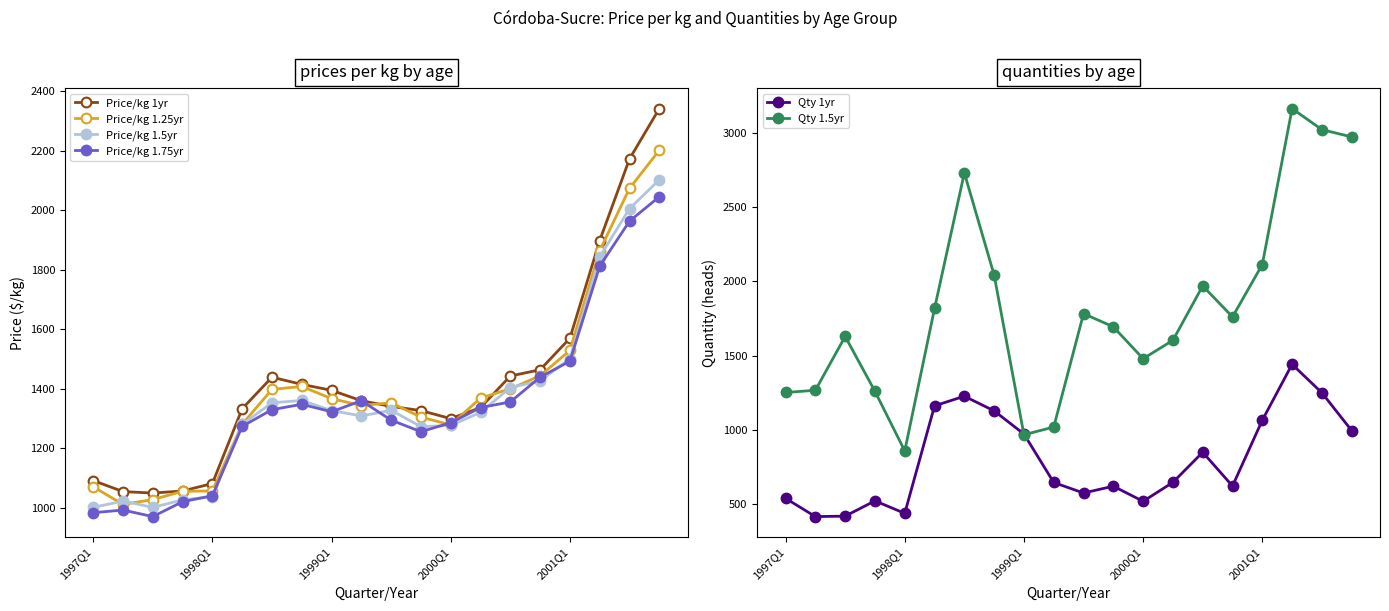

True or false: Price/kg 1.5yr has more than 0 points higher than both neighbors.

True